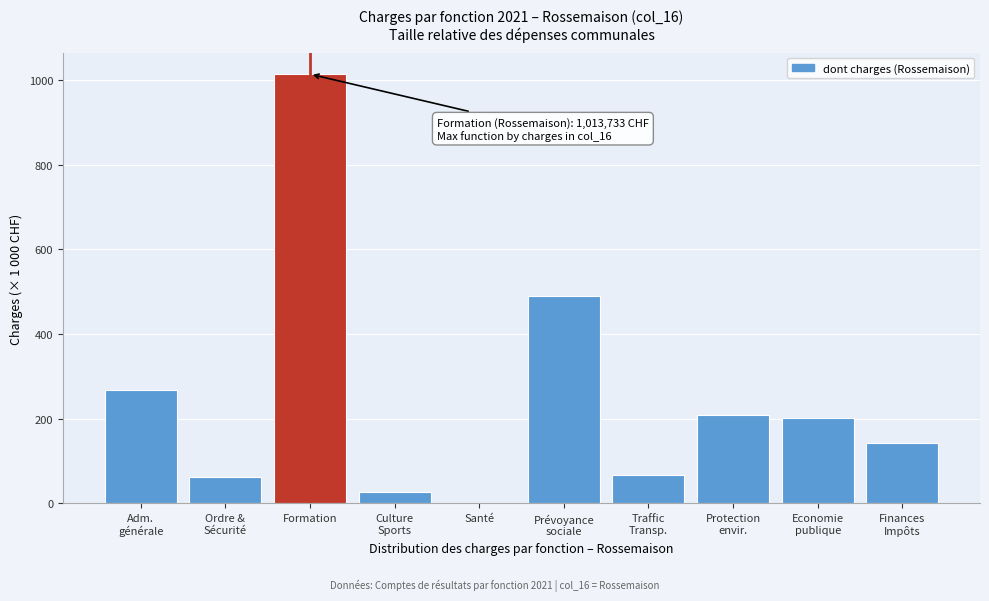

The chart shows a value of 1013.7 at Formation. True or false?

True